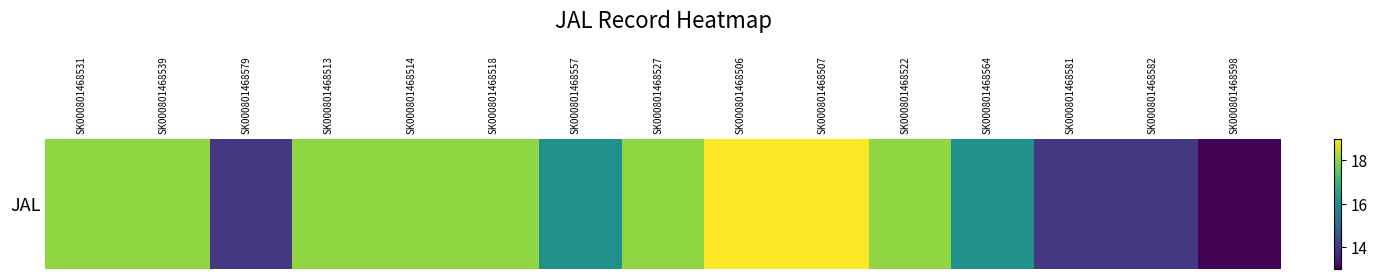

What is the greatest value displayed?

19